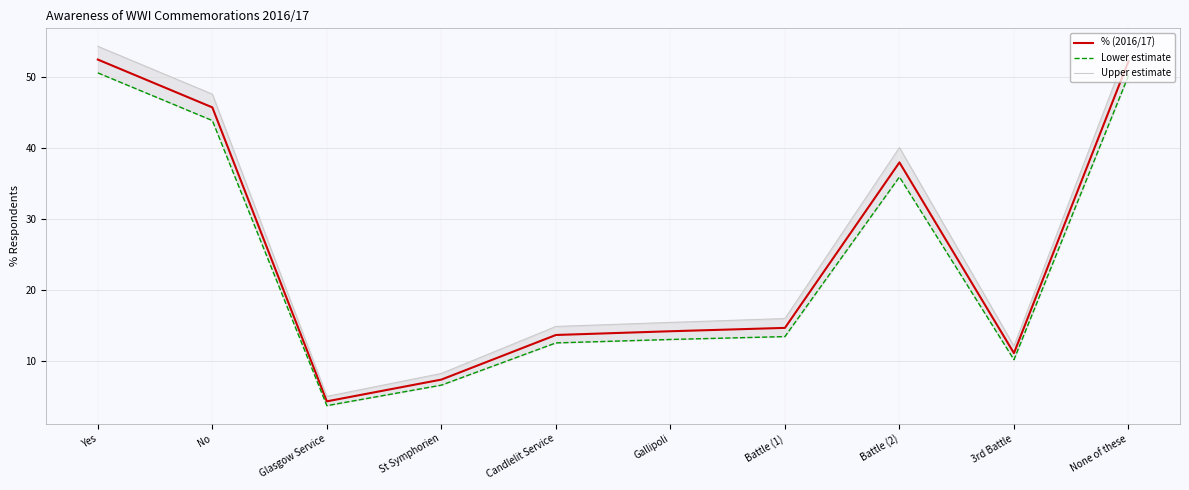

What is the sum of the % (2016/17) values at Battle (1) and Gallipoli?

28.9